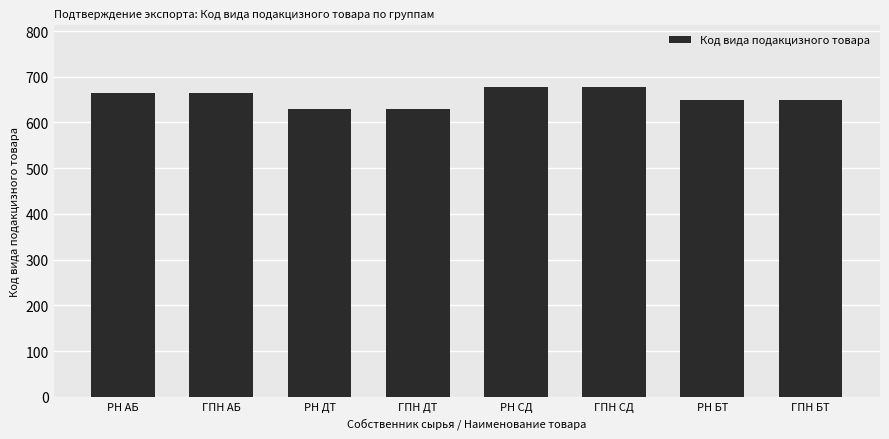

How many categories are shown in the chart?

8